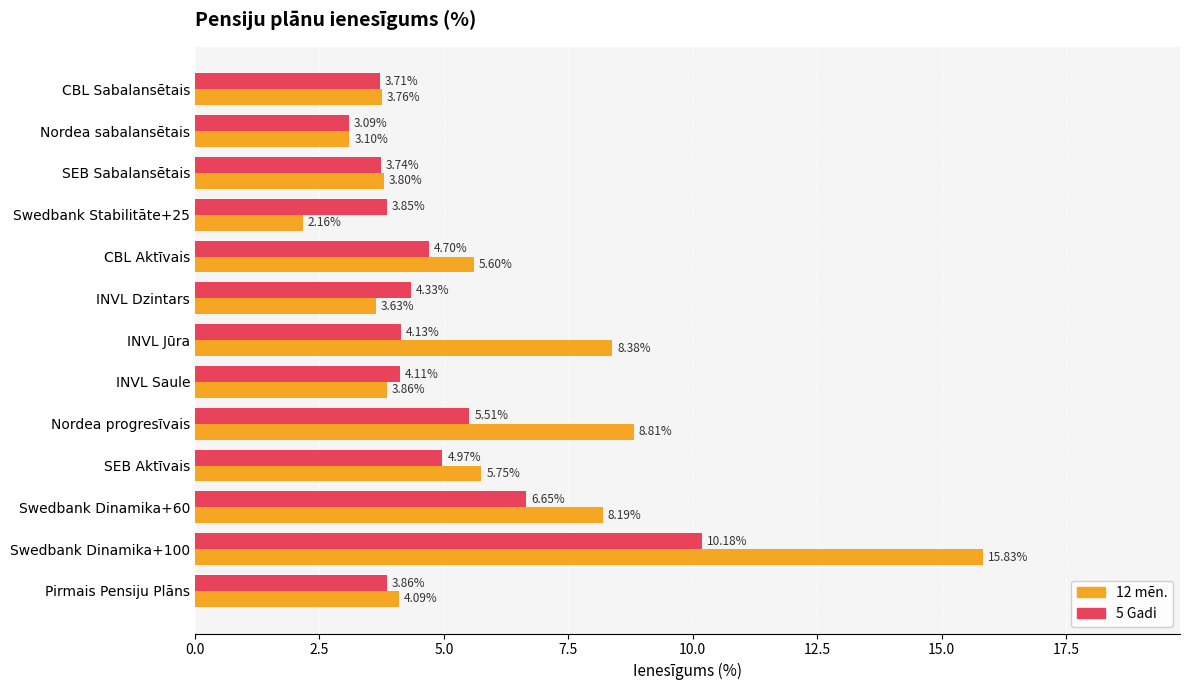

How many data points in 12 mēn. are less than 4?

6